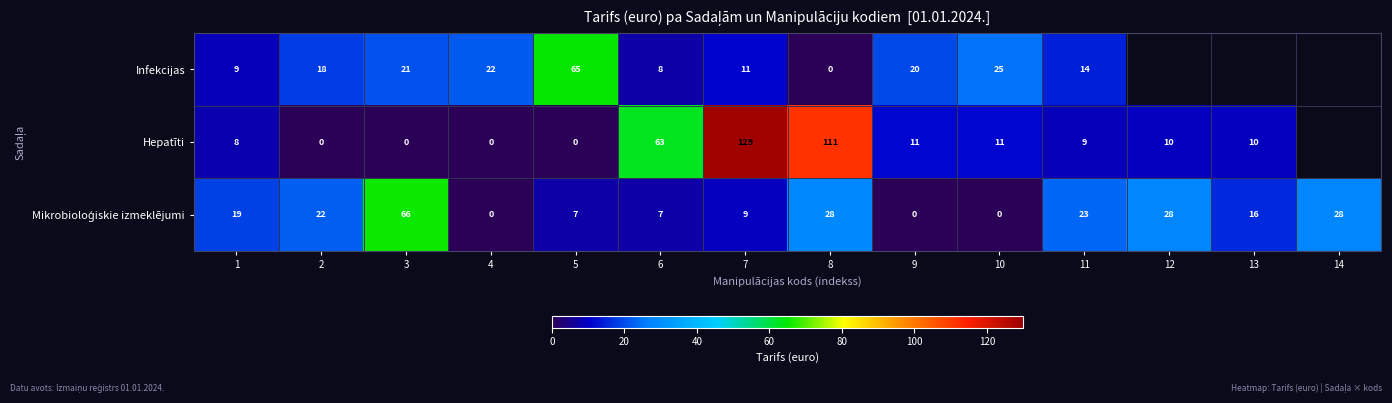

What is the difference between the Hepatīti values at 8 and 10?

100.0